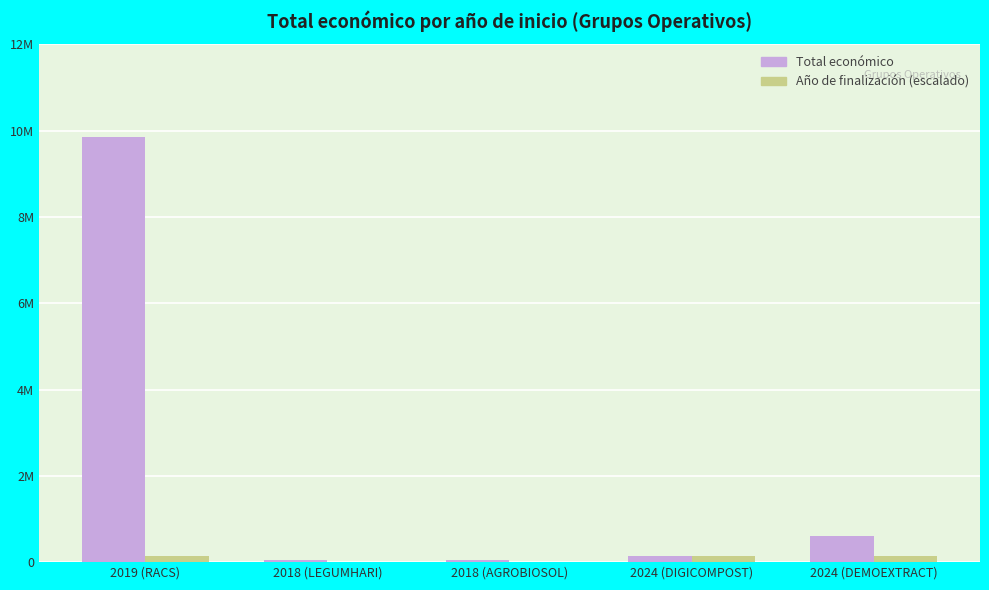

What are all the series names shown in the legend?

Total económico, Año de finalización (escalado)